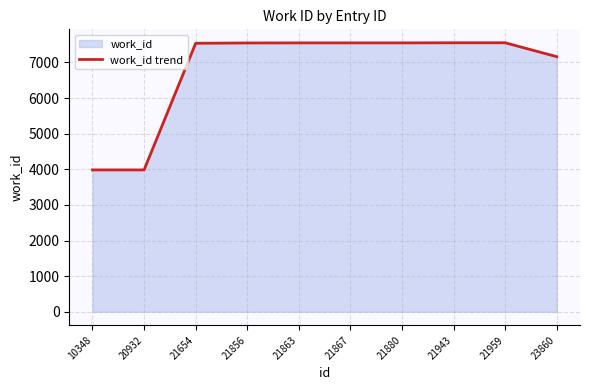

The chart shows a value of 7550 at 21863. True or false?

True